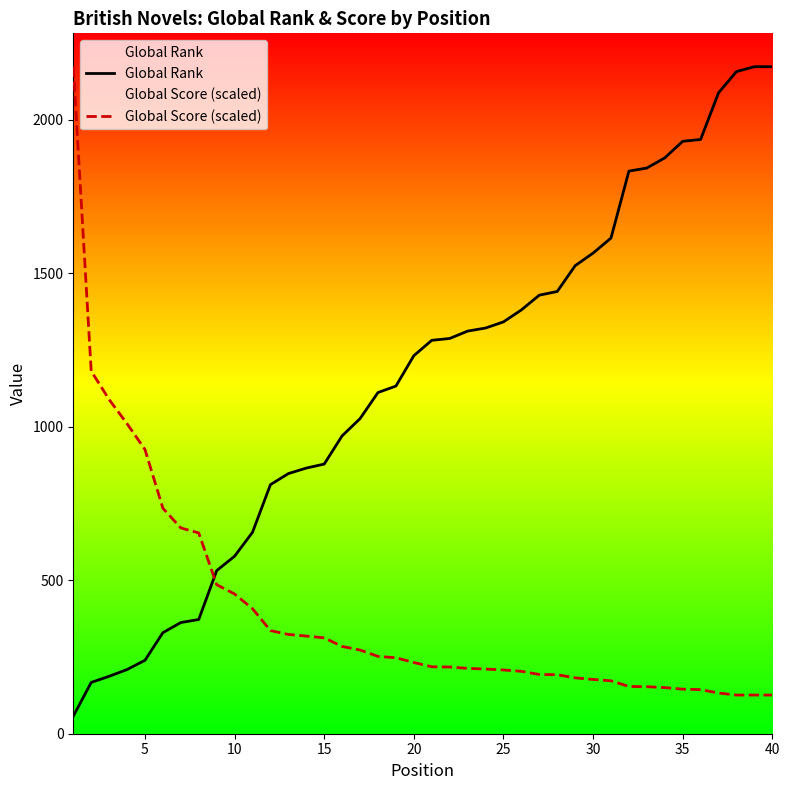

How many data points in Global Score (scaled) are less than 231?

20